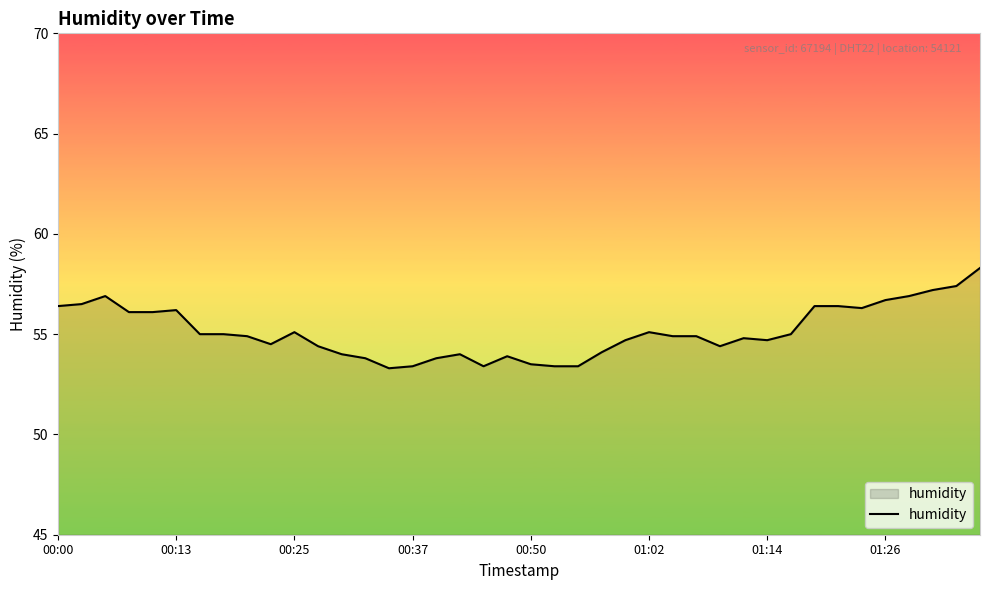

What is the minimum value shown in the chart?

53.3